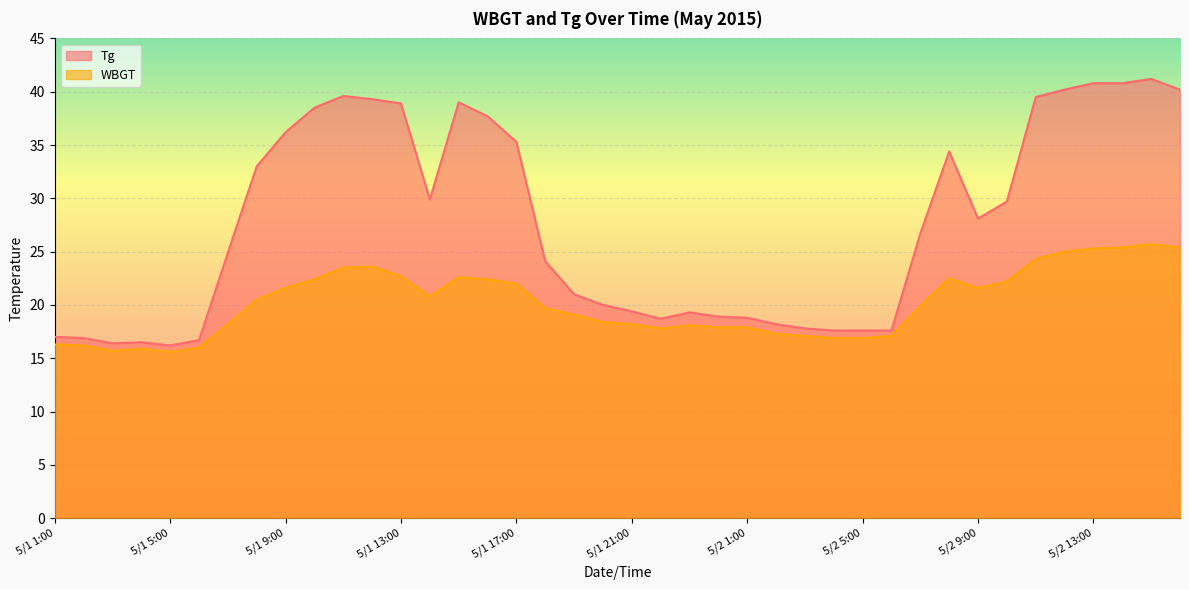

True or false: WBGT has more than 0 points higher than both neighbors.

True